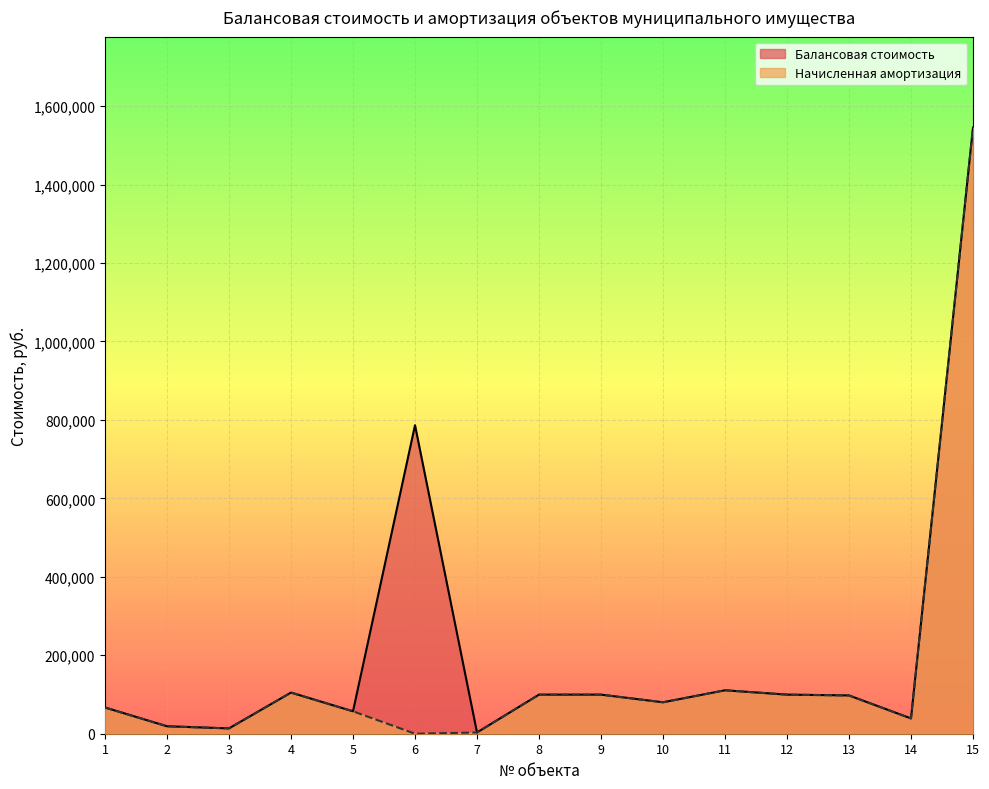

Which category has the lowest value in the Балансовая стоимость series?

7